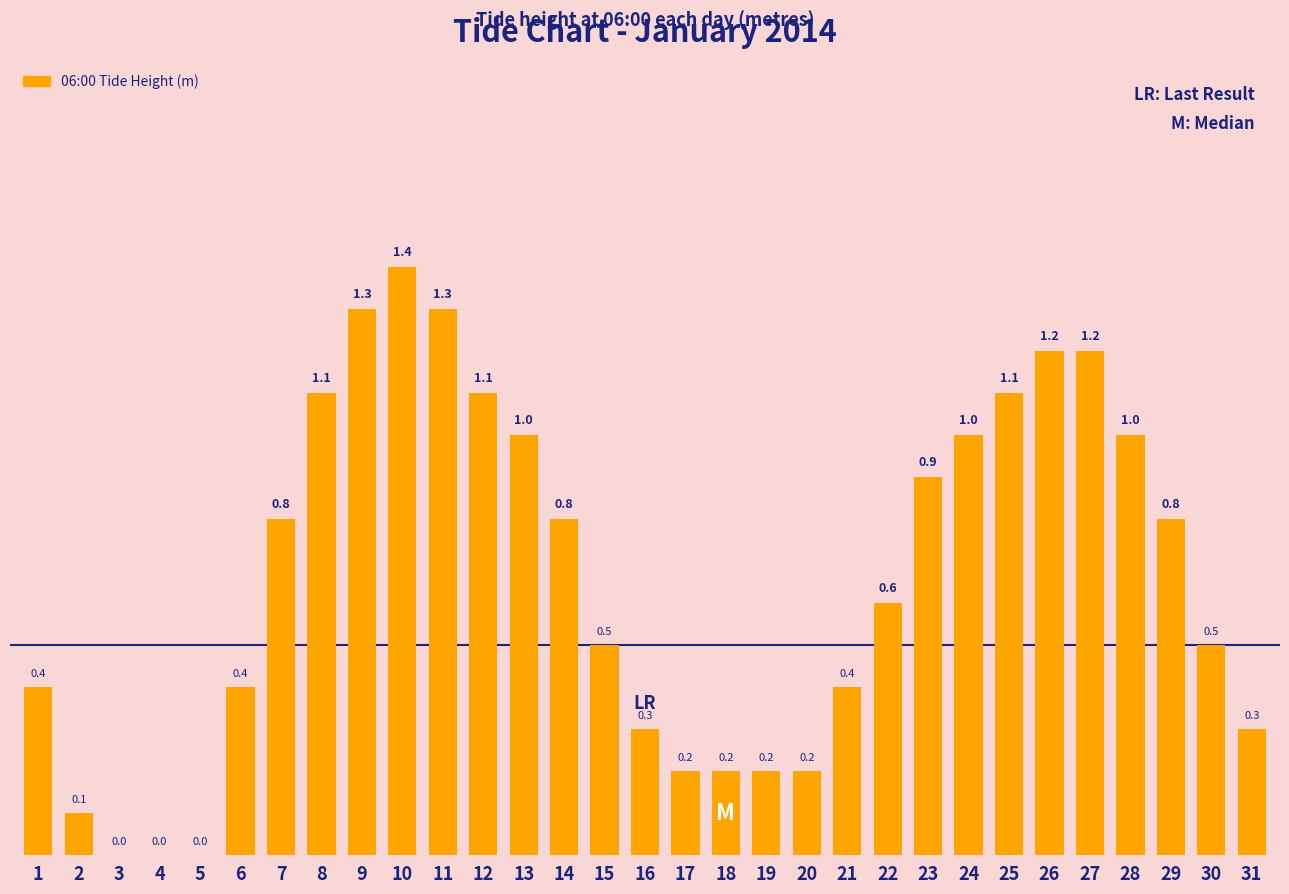

What is the sum of all values?

20.3